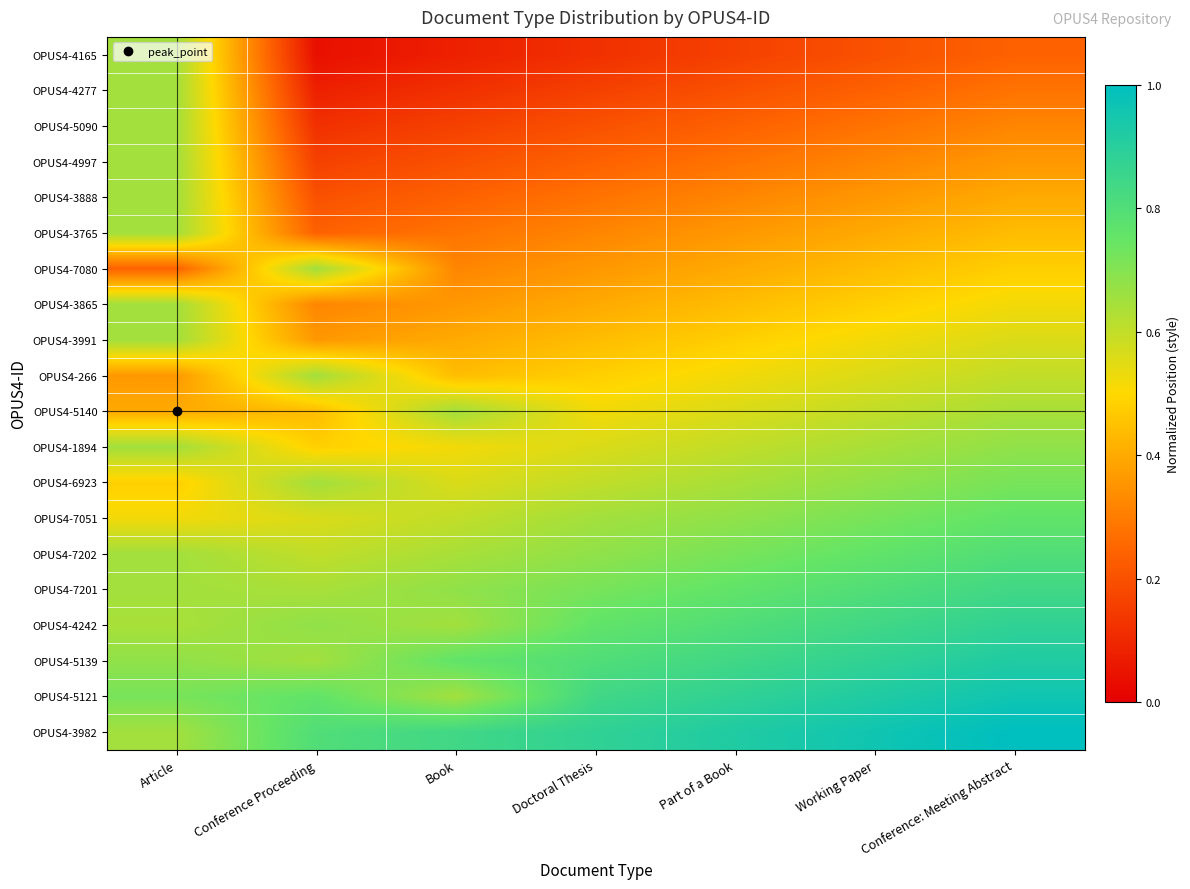

Reading left to right, transcribe all the data shown in this chart.

OPUS4-4165: Article=0.7	Conference Proceeding=0.0	Book=0.1	Doctoral Thesis=0.1	Part of a Book=0.2	Working Paper=0.2	Conference: Meeting Abstract=0.2
OPUS4-4277: Article=0.7	Conference Proceeding=0.1	Book=0.1	Doctoral Thesis=0.2	Part of a Book=0.2	Working Paper=0.2	Conference: Meeting Abstract=0.3
OPUS4-5090: Article=0.7	Conference Proceeding=0.1	Book=0.2	Doctoral Thesis=0.2	Part of a Book=0.2	Working Paper=0.3	Conference: Meeting Abstract=0.3
OPUS4-4997: Article=0.7	Conference Proceeding=0.2	Book=0.2	Doctoral Thesis=0.2	Part of a Book=0.3	Working Paper=0.3	Conference: Meeting Abstract=0.4
OPUS4-3888: Article=0.7	Conference Proceeding=0.2	Book=0.2	Doctoral Thesis=0.3	Part of a Book=0.3	Working Paper=0.4	Conference: Meeting Abstract=0.4
OPUS4-3765: Article=0.7	Conference Proceeding=0.2	Book=0.3	Doctoral Thesis=0.3	Part of a Book=0.4	Working Paper=0.4	Conference: Meeting Abstract=0.4
OPUS4-7080: Article=0.2	Conference Proceeding=0.7	Book=0.3	Doctoral Thesis=0.4	Part of a Book=0.4	Working Paper=0.4	Conference: Meeting Abstract=0.5
OPUS4-3865: Article=0.7	Conference Proceeding=0.3	Book=0.4	Doctoral Thesis=0.4	Part of a Book=0.4	Working Paper=0.5	Conference: Meeting Abstract=0.5
OPUS4-3991: Article=0.7	Conference Proceeding=0.4	Book=0.4	Doctoral Thesis=0.4	Part of a Book=0.5	Working Paper=0.5	Conference: Meeting Abstract=0.6
OPUS4-266: Article=0.4	Conference Proceeding=0.7	Book=0.4	Doctoral Thesis=0.5	Part of a Book=0.5	Working Paper=0.6	Conference: Meeting Abstract=0.6
OPUS4-5140: Article=0.4	Conference Proceeding=0.4	Book=0.7	Doctoral Thesis=0.5	Part of a Book=0.6	Working Paper=0.6	Conference: Meeting Abstract=0.6
OPUS4-1894: Article=0.7	Conference Proceeding=0.5	Book=0.5	Doctoral Thesis=0.6	Part of a Book=0.6	Working Paper=0.6	Conference: Meeting Abstract=0.7
OPUS4-6923: Article=0.5	Conference Proceeding=0.7	Book=0.6	Doctoral Thesis=0.6	Part of a Book=0.6	Working Paper=0.7	Conference: Meeting Abstract=0.7
OPUS4-7051: Article=0.5	Conference Proceeding=0.6	Book=0.6	Doctoral Thesis=0.7	Part of a Book=0.7	Working Paper=0.7	Conference: Meeting Abstract=0.8
OPUS4-7202: Article=0.7	Conference Proceeding=0.6	Book=0.6	Doctoral Thesis=0.7	Part of a Book=0.7	Working Paper=0.8	Conference: Meeting Abstract=0.8
OPUS4-7201: Article=0.7	Conference Proceeding=0.6	Book=0.7	Doctoral Thesis=0.7	Part of a Book=0.8	Working Paper=0.8	Conference: Meeting Abstract=0.8
OPUS4-4242: Article=0.6	Conference Proceeding=0.7	Book=0.7	Doctoral Thesis=0.8	Part of a Book=0.8	Working Paper=0.8	Conference: Meeting Abstract=0.9
OPUS4-5139: Article=0.7	Conference Proceeding=0.7	Book=0.8	Doctoral Thesis=0.8	Part of a Book=0.8	Working Paper=0.9	Conference: Meeting Abstract=0.9
OPUS4-5121: Article=0.7	Conference Proceeding=0.8	Book=0.7	Doctoral Thesis=0.8	Part of a Book=0.9	Working Paper=0.9	Conference: Meeting Abstract=1.0
OPUS4-3982: Article=0.7	Conference Proceeding=0.8	Book=0.8	Doctoral Thesis=0.9	Part of a Book=0.9	Working Paper=1.0	Conference: Meeting Abstract=1.0